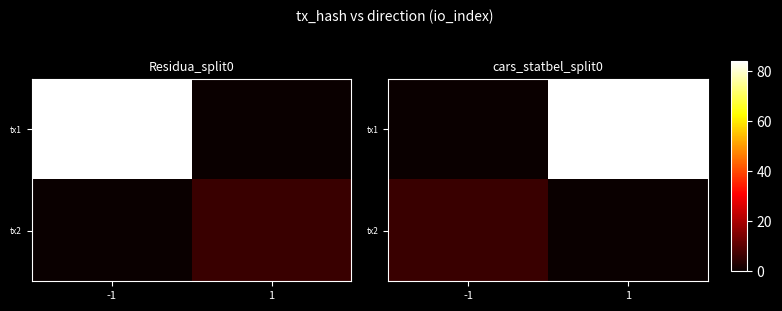

What is the spread (max minus min) of values at 1?

84